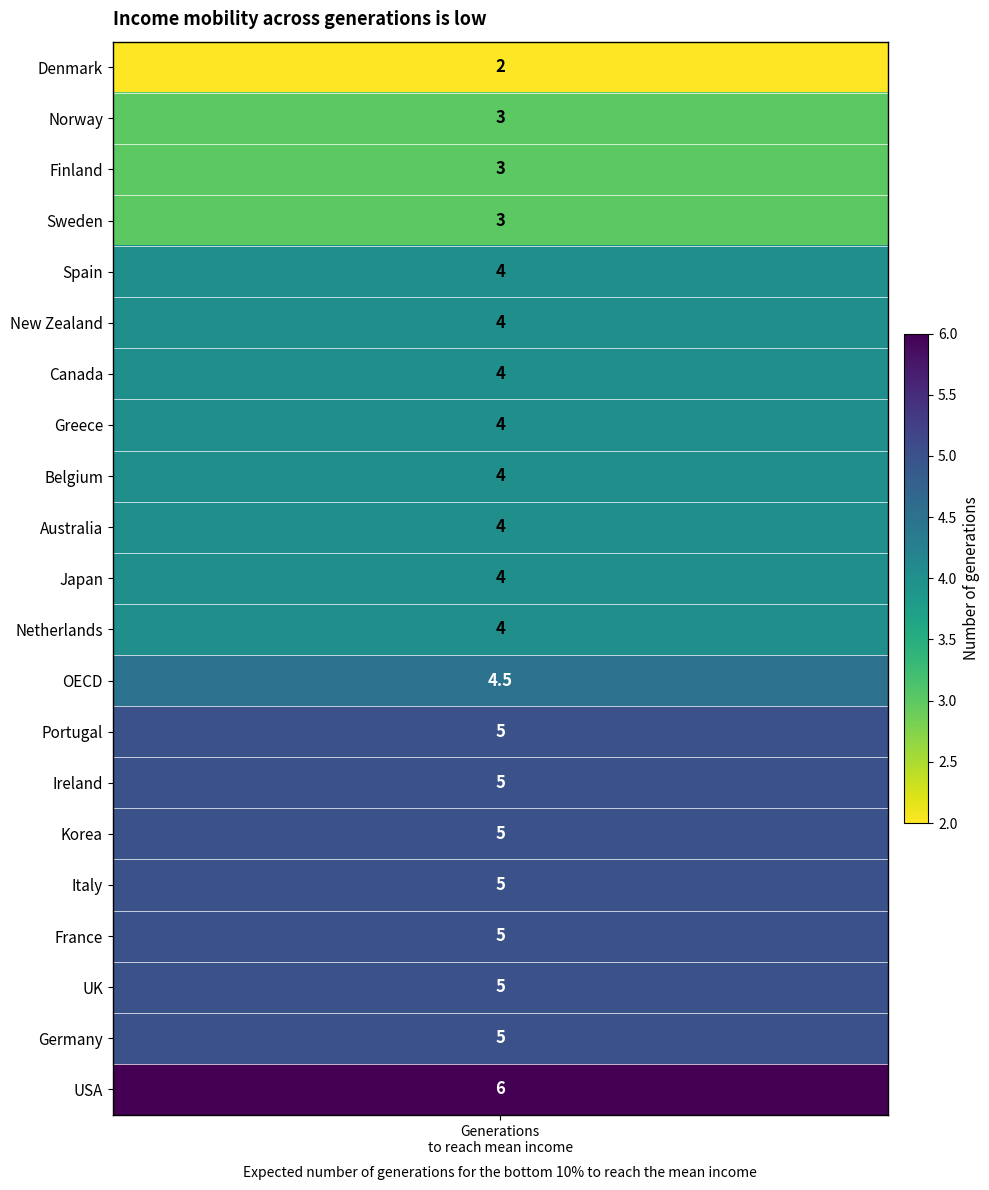

Is it true that the value at 18 is 3.5?

False